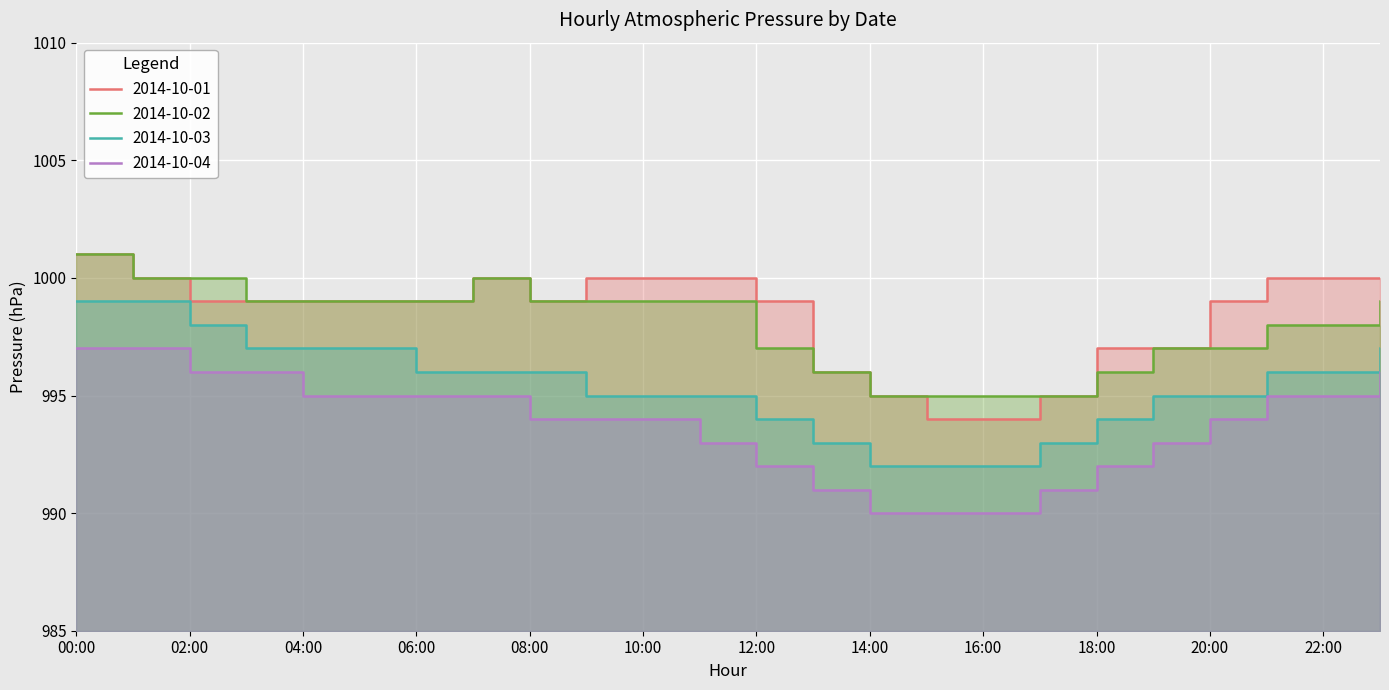

Rank the categories by 2014-10-04 value from lowest to highest.

14:00, 15:00, 16:00, 13:00, 17:00, 12:00, 18:00, 11:00, 19:00, 08:00, 09:00, 10:00, 20:00, 04:00, 05:00, 06:00, 07:00, 21:00, 22:00, 02:00, 03:00, 23:00, 00:00, 01:00